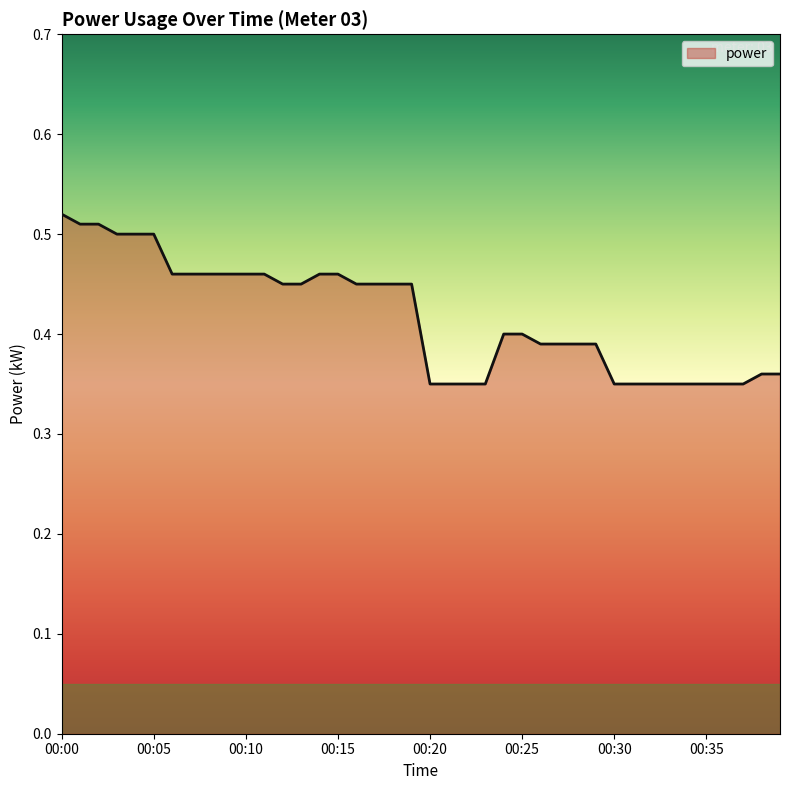

How many lines are shown in the chart?

1